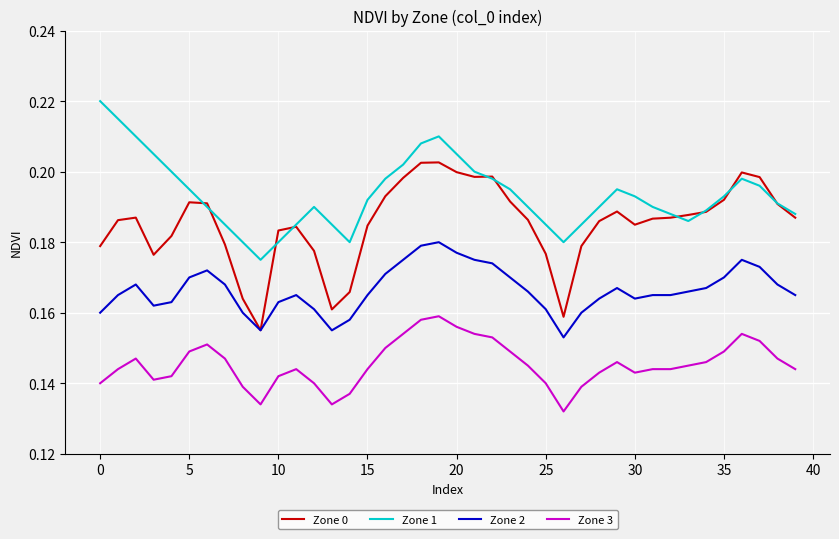

How many series are shown in this chart?

4